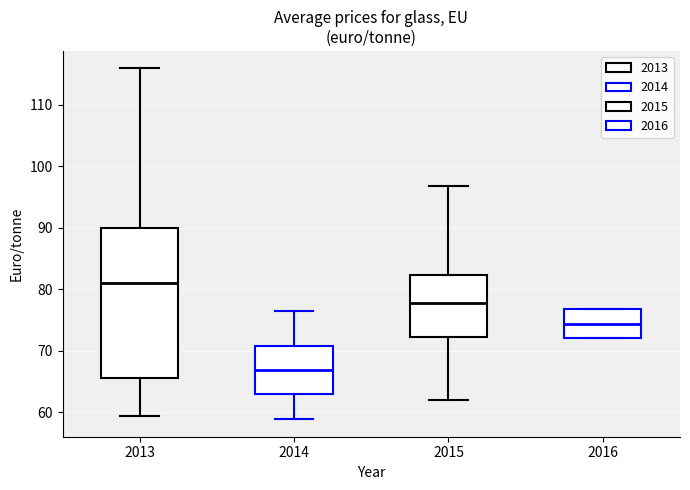

Reading left to right, read every box against the y-axis: the position of its median line, the range the box covers, and the ends of its whiskers. The values are not printed on the chart, so give them approximately, as read against the axis.

2013: median 81, box 66 to 90, whiskers 59 to 116
2014: median 67, box 63 to 71, whiskers 59 to 76
2015: median 78, box 72 to 82, whiskers 62 to 97
2016: median 74, box 72 to 77, whiskers 72 to 77